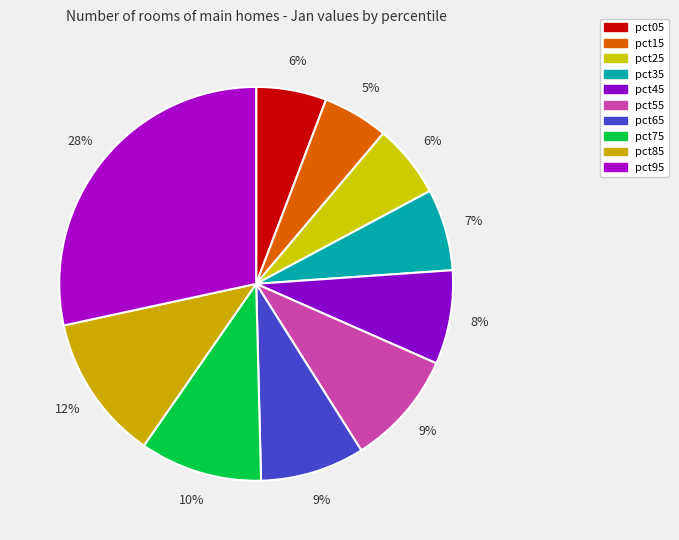

Count the number of slices in the pie.

10